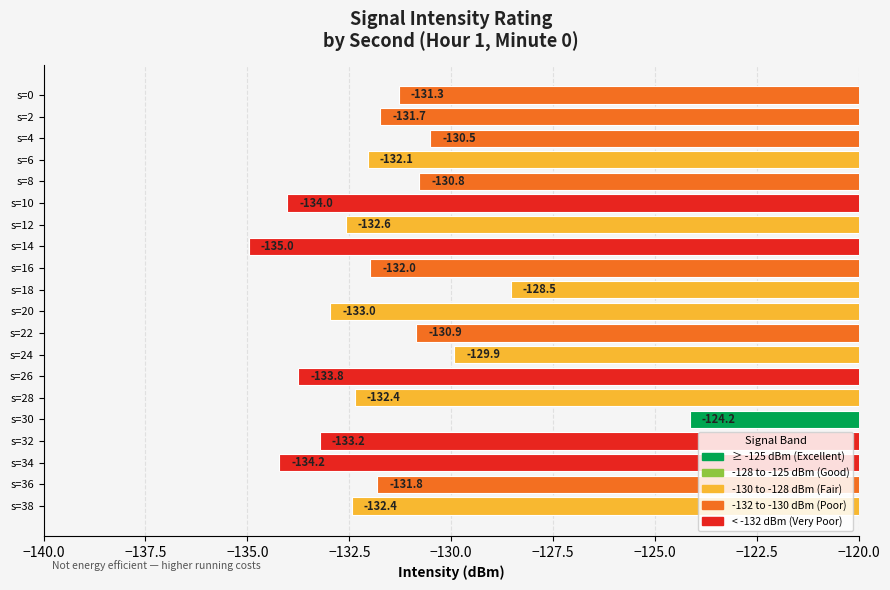

At which category does the chart reach its peak across all series?

s=30